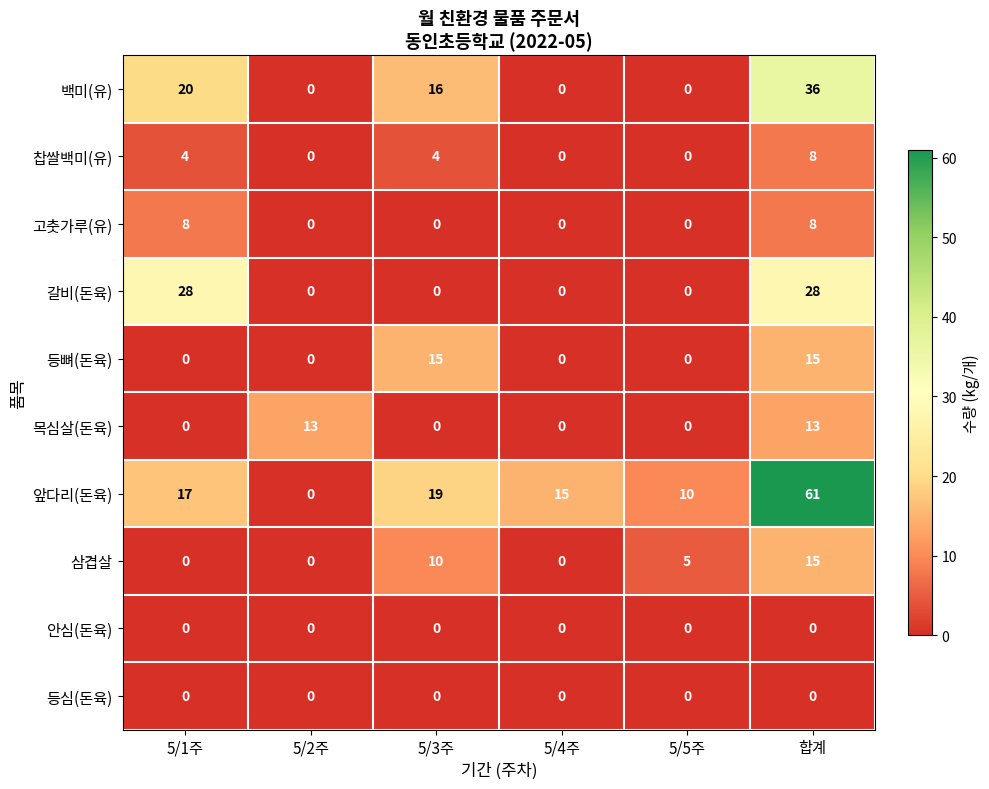

Which label corresponds to the largest value in the chart?

합계